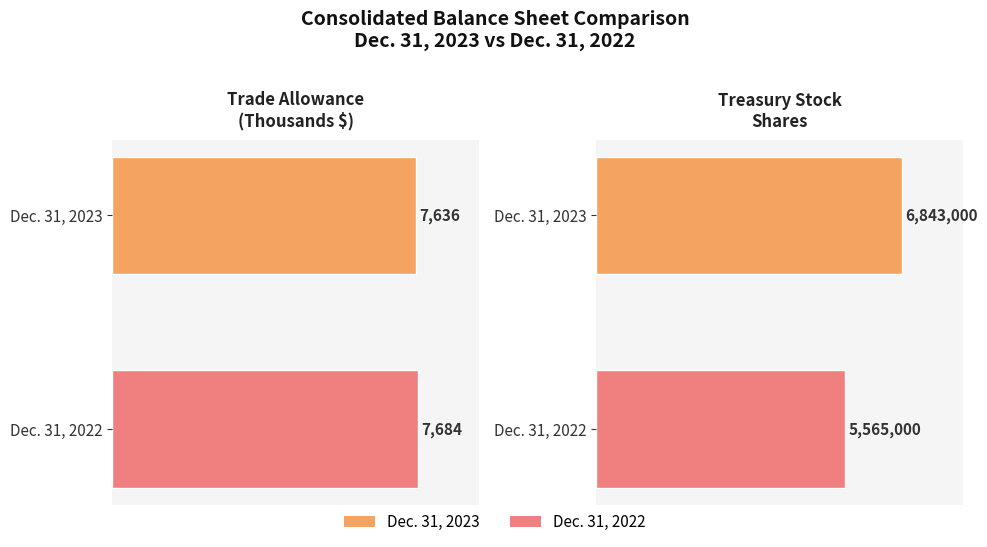

Rank the categories by Treasury Stock
Shares value from highest to lowest.

Dec. 31, 2023, Dec. 31, 2022